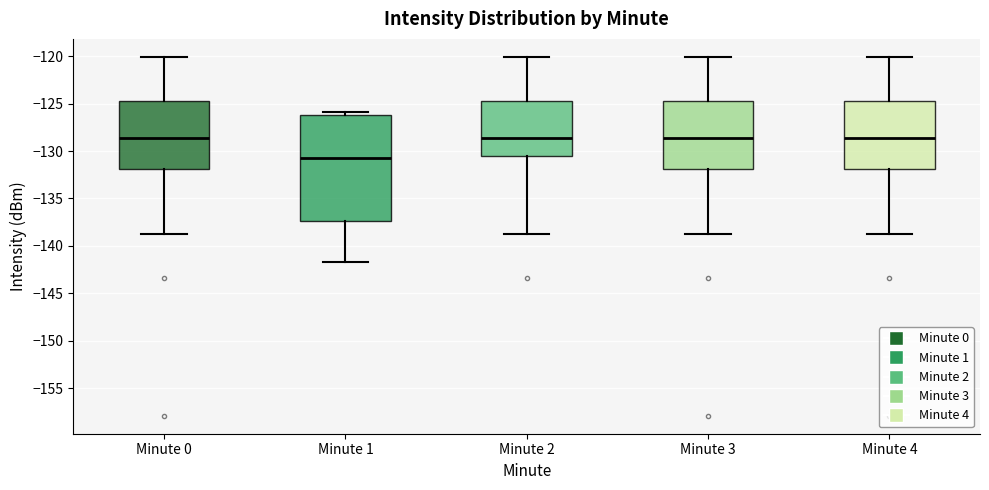

Where does the upper whisker of the box for Minute 3 end on the y-axis? The values are not printed on the chart, so give them approximately, as read against the axis.

-120.0